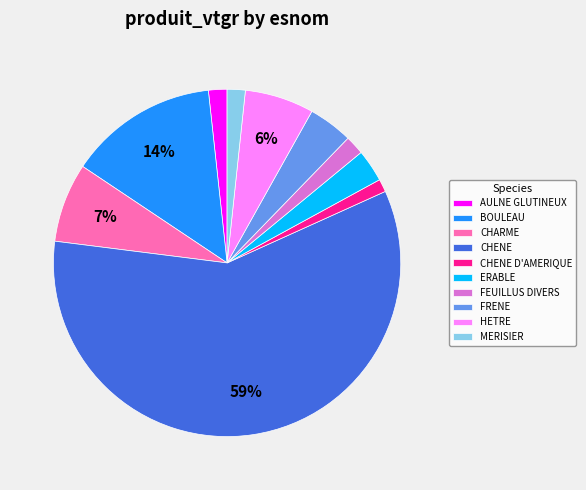

Does CHENE represent more than half of the total?

Yes